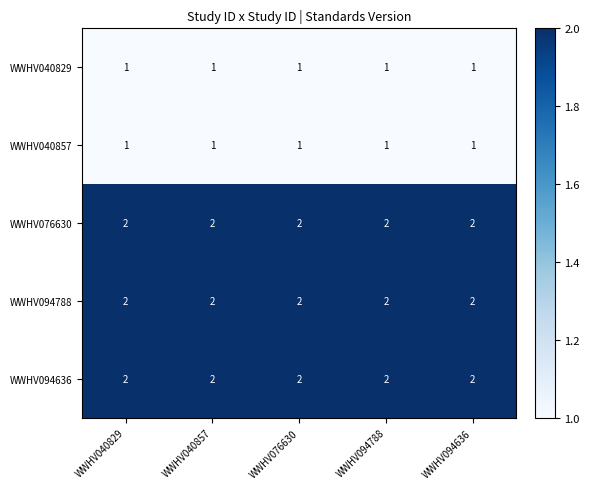

What is the sum of all WWHV040829 values?

5